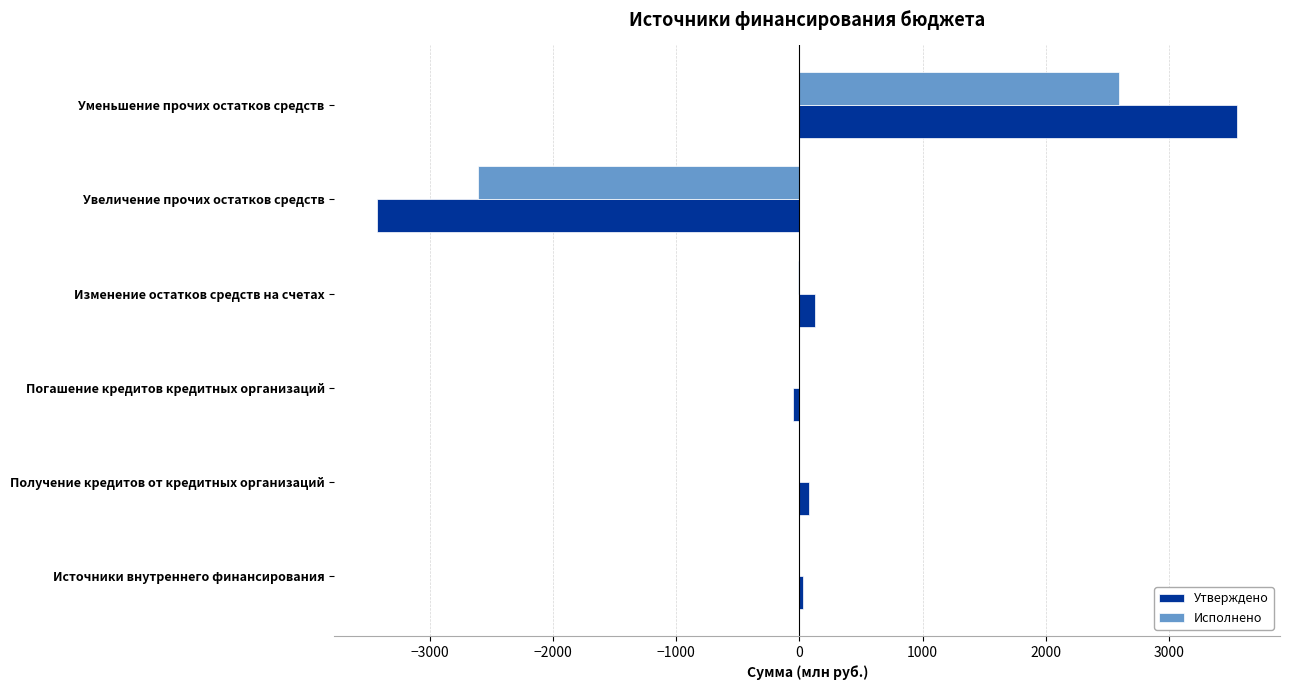

Which category has the highest value in the Утверждено series?

Уменьшение прочих остатков средств